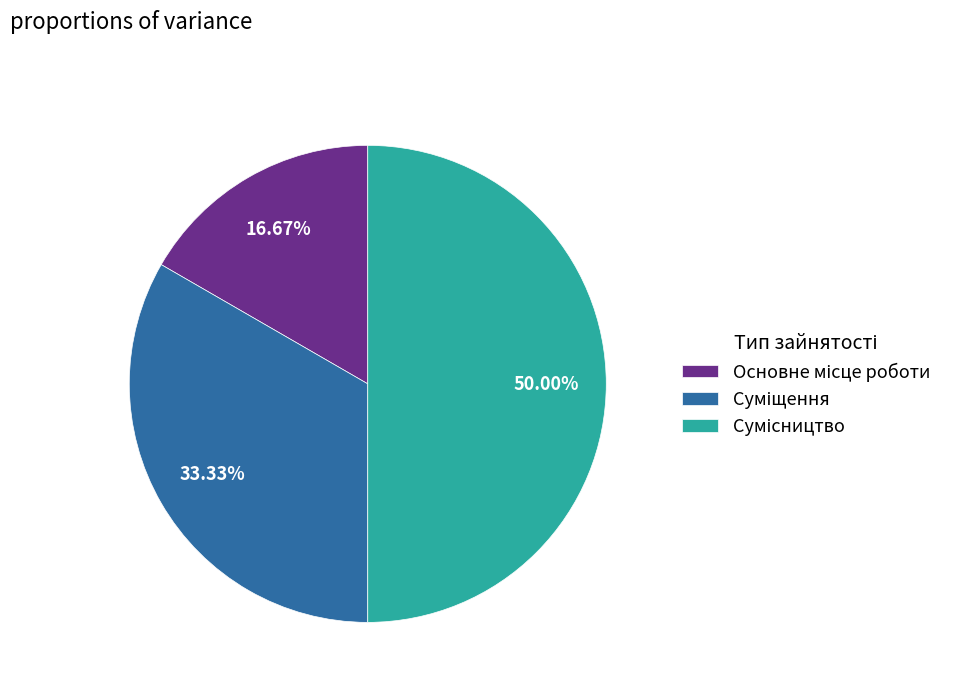

Which category has the biggest portion of the pie?

Сумісництво